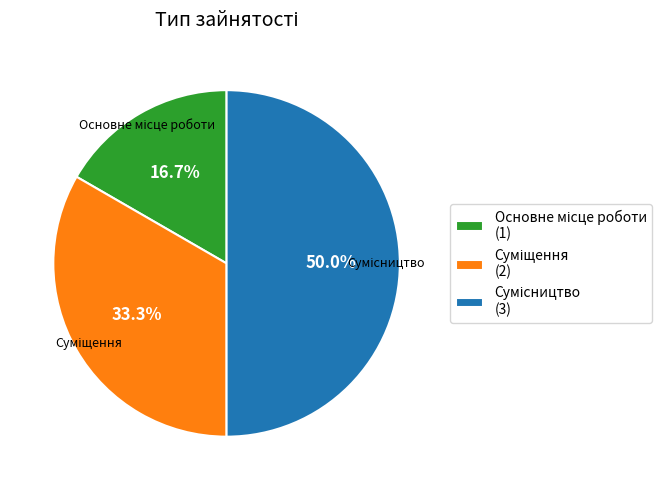

What is the largest slice in the pie chart?

Сумісництво